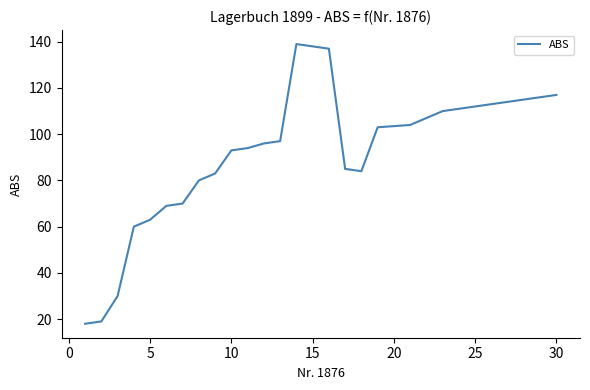

What is the smallest value displayed?

18